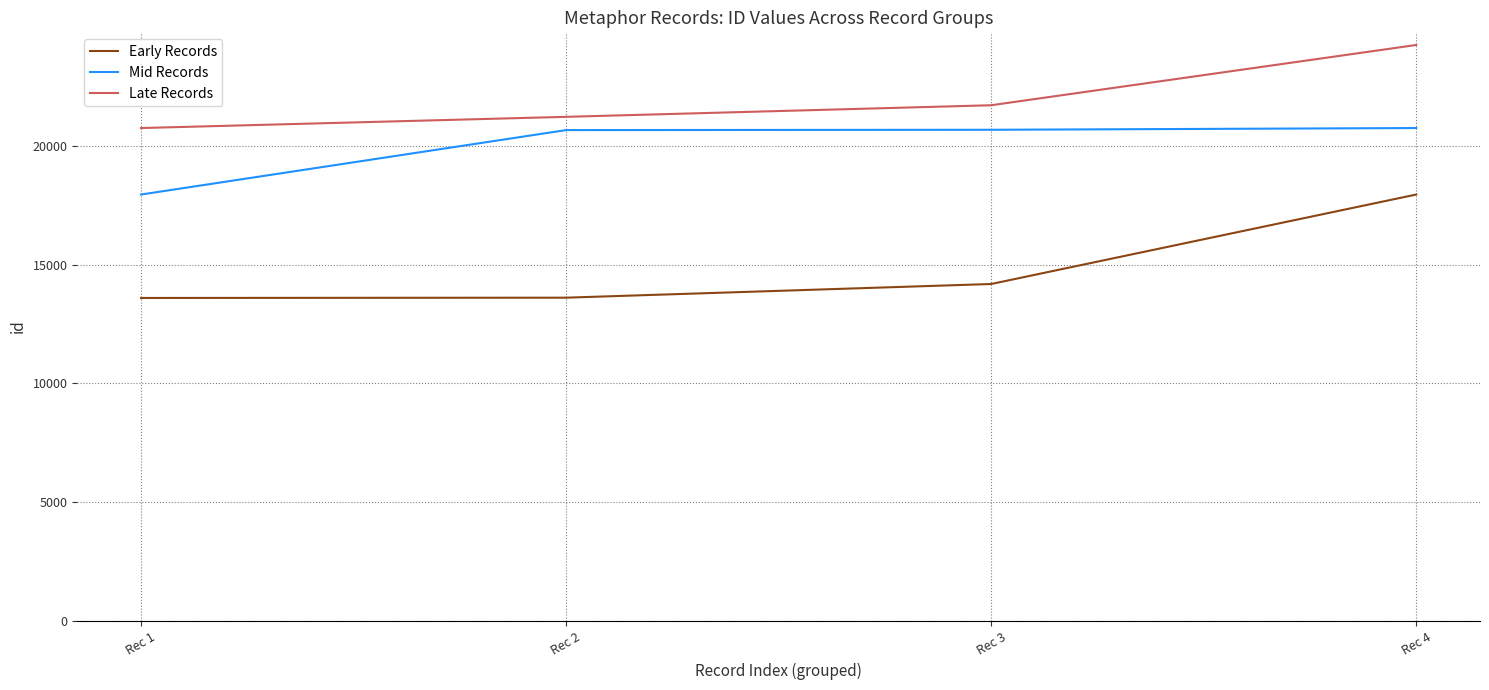

At which category is the sum across all series the highest?

Rec 4